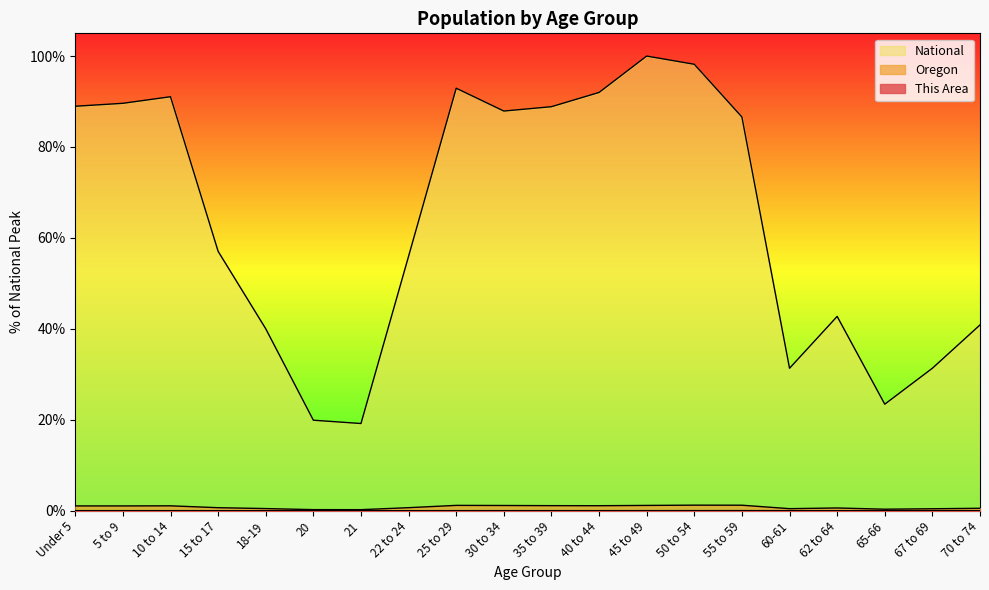

Count the number of categories in the chart.

20